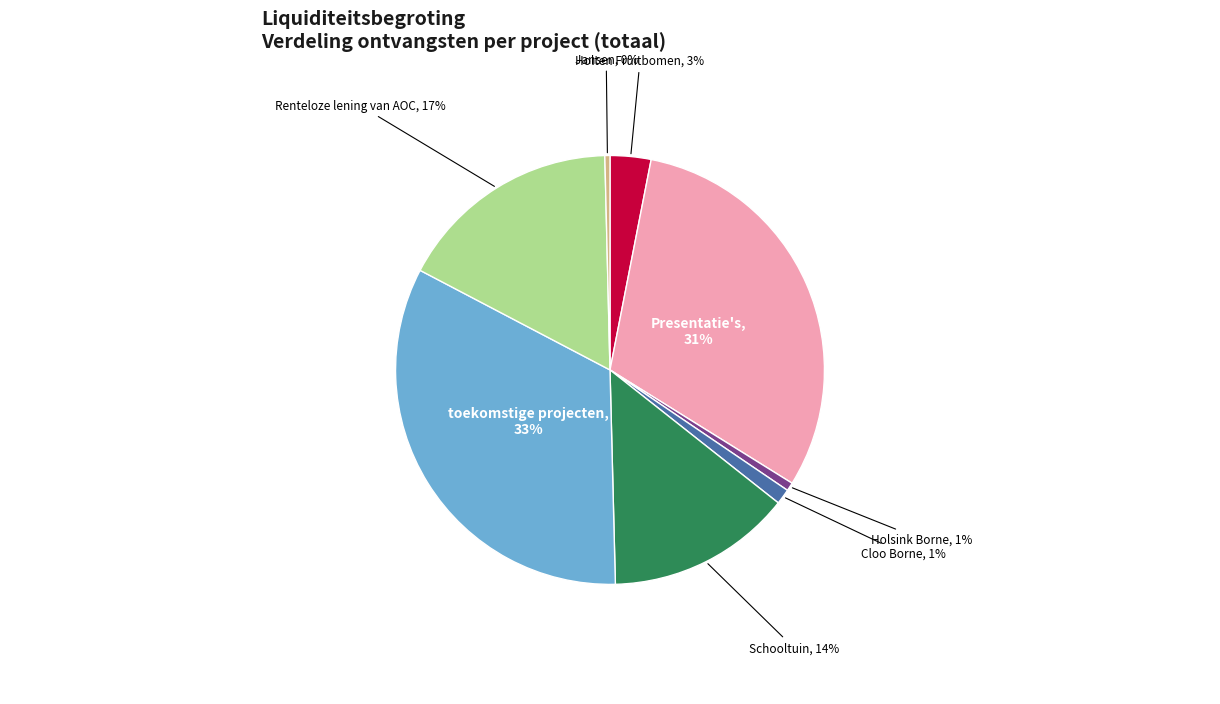

Does Holsink Borne account for over 50% of the chart?

No